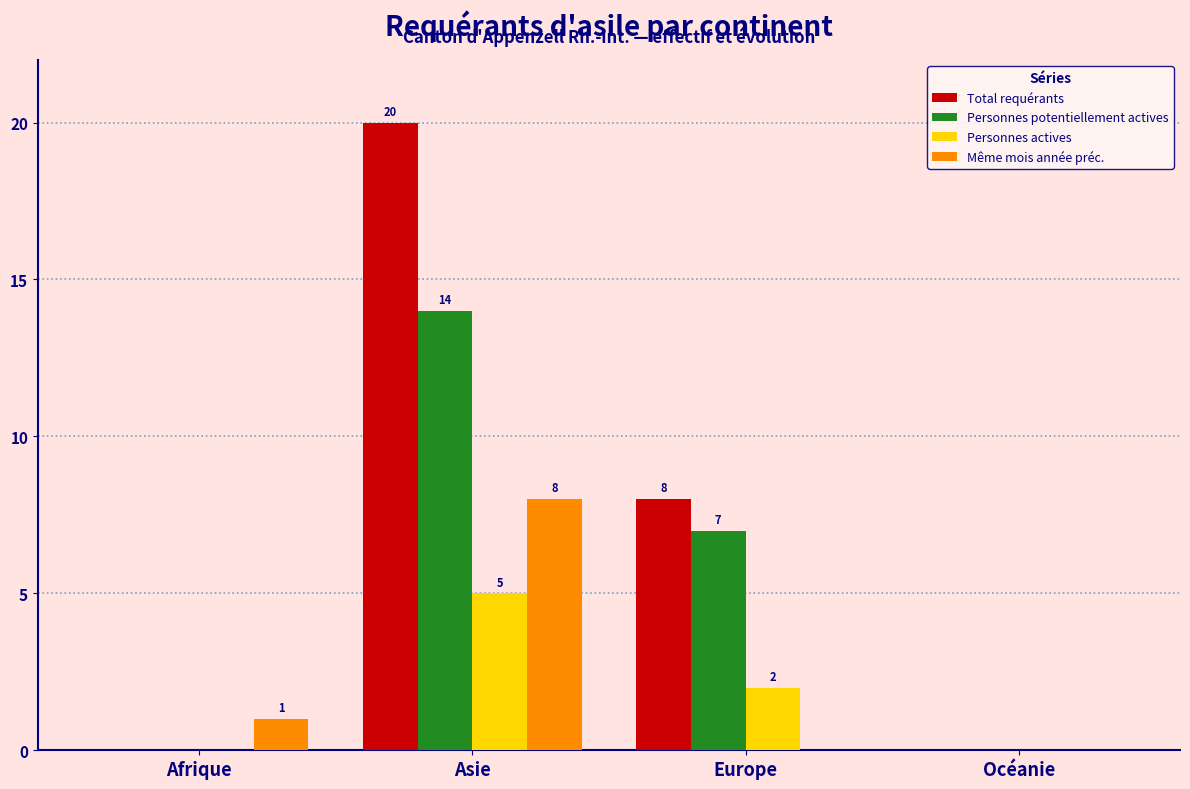

What is the sum of all Personnes potentiellement actives values?

21